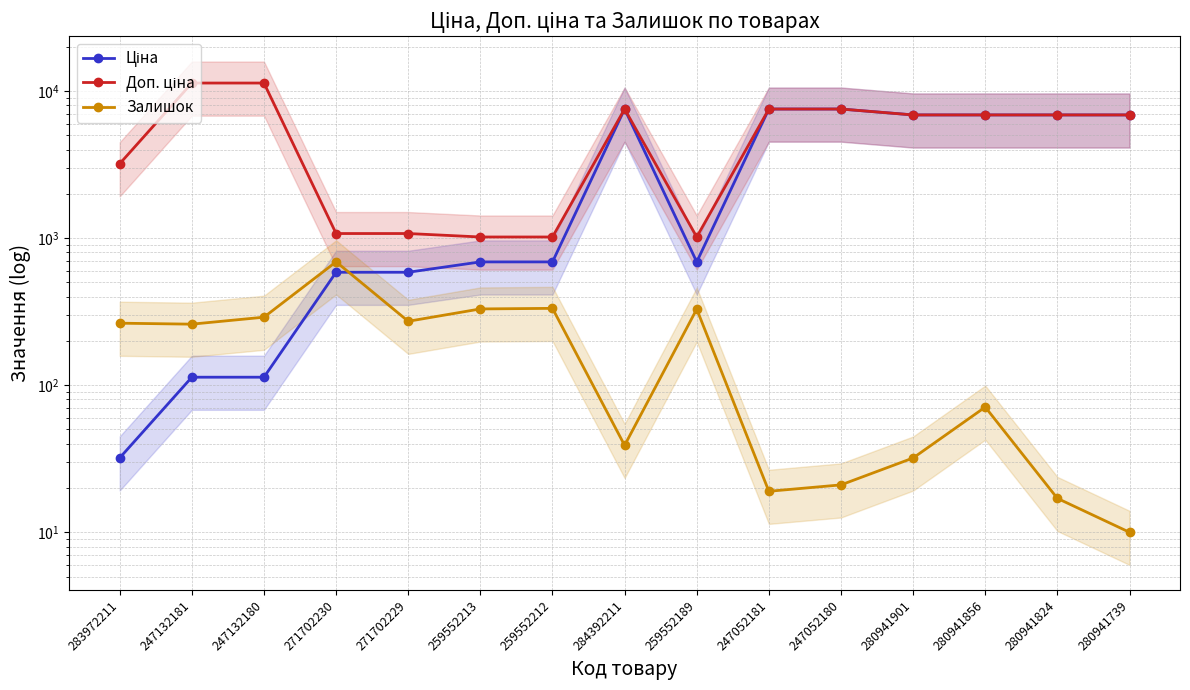

What are all the series names shown in the legend?

Ціна, Доп. ціна, Залишок